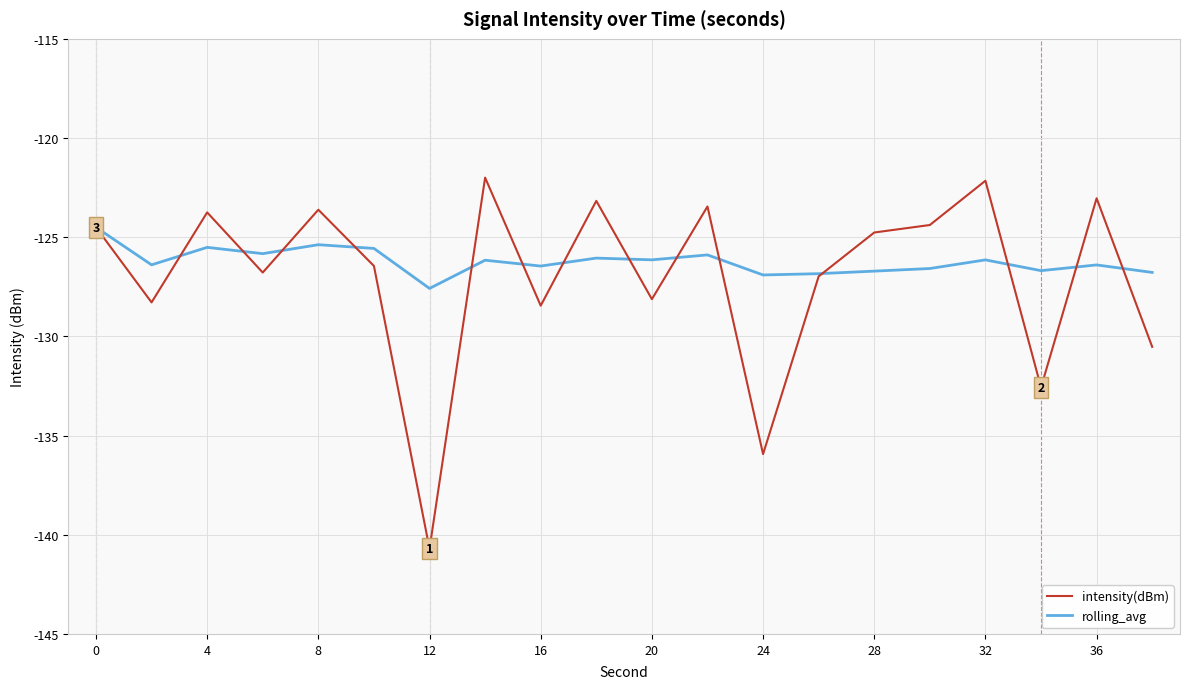

Count the number of categories in the chart.

20